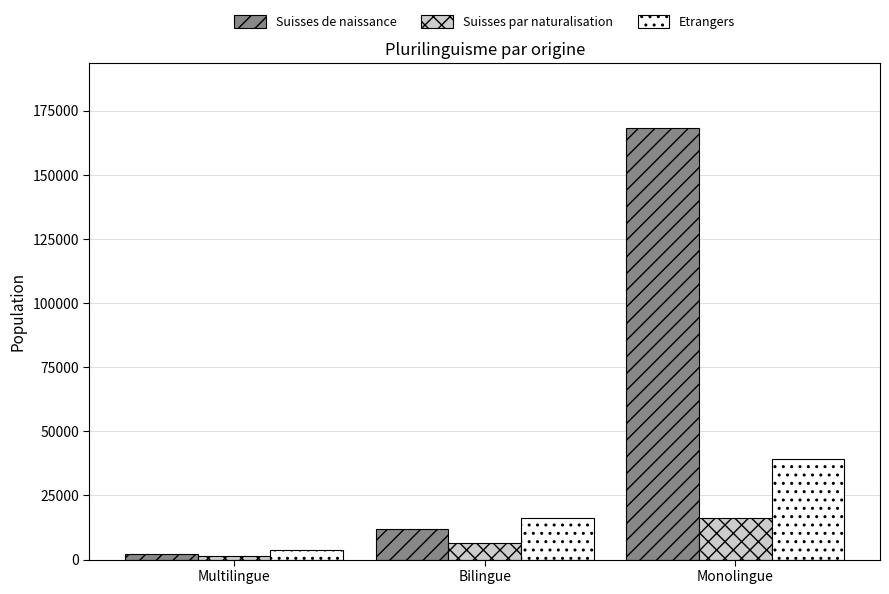

Rank the categories by Suisses de naissance value from highest to lowest.

Monolingue, Bilingue, Multilingue